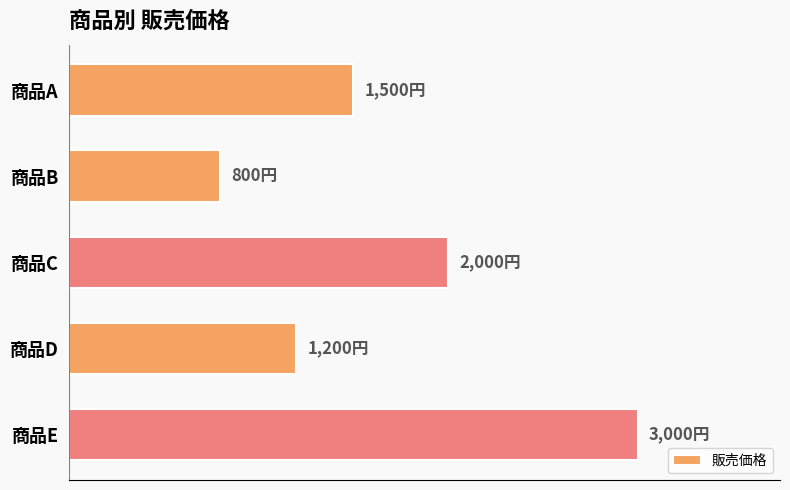

What is the difference between the maximum and minimum values?

2200